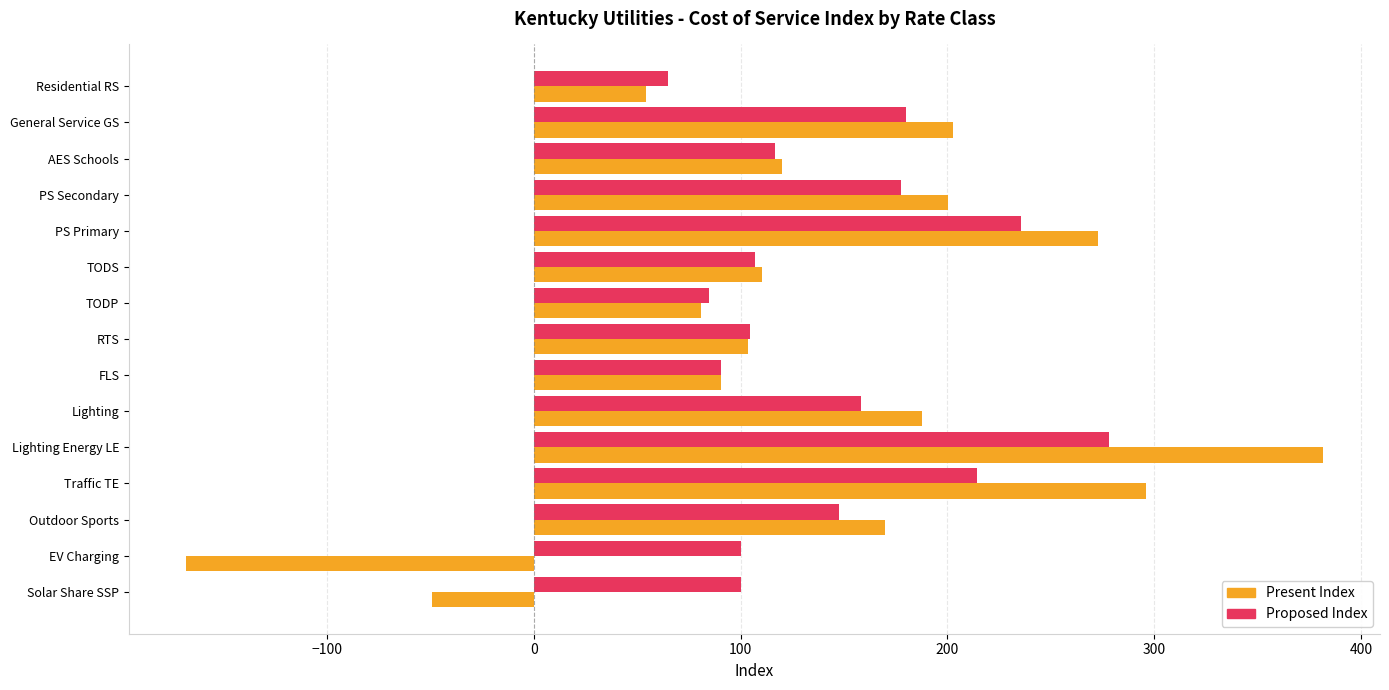

What are all the series names shown in the legend?

Present Index, Proposed Index